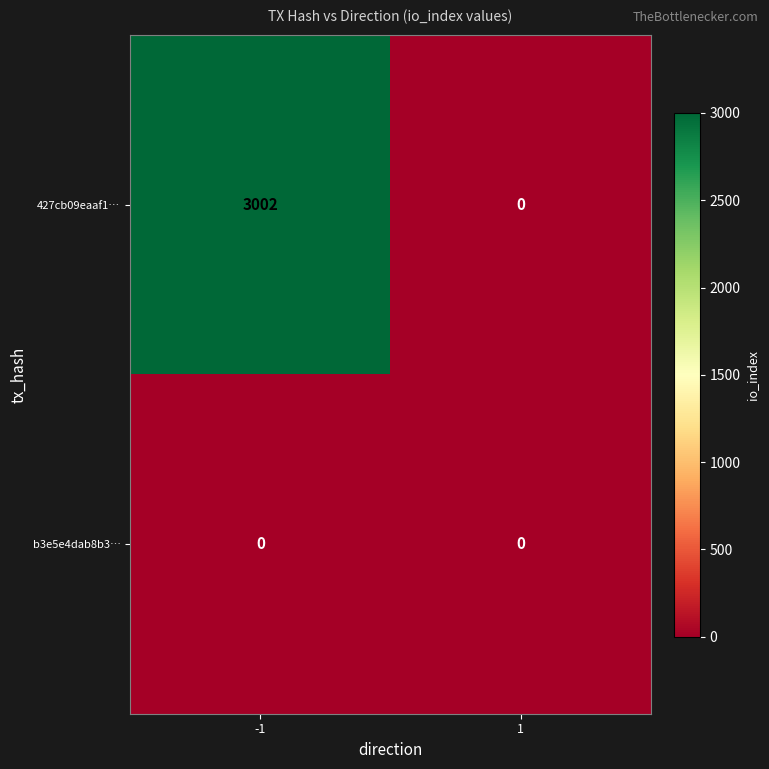

What is the sum of the 427cb09eaaf1… values at -1 and 1?

3002